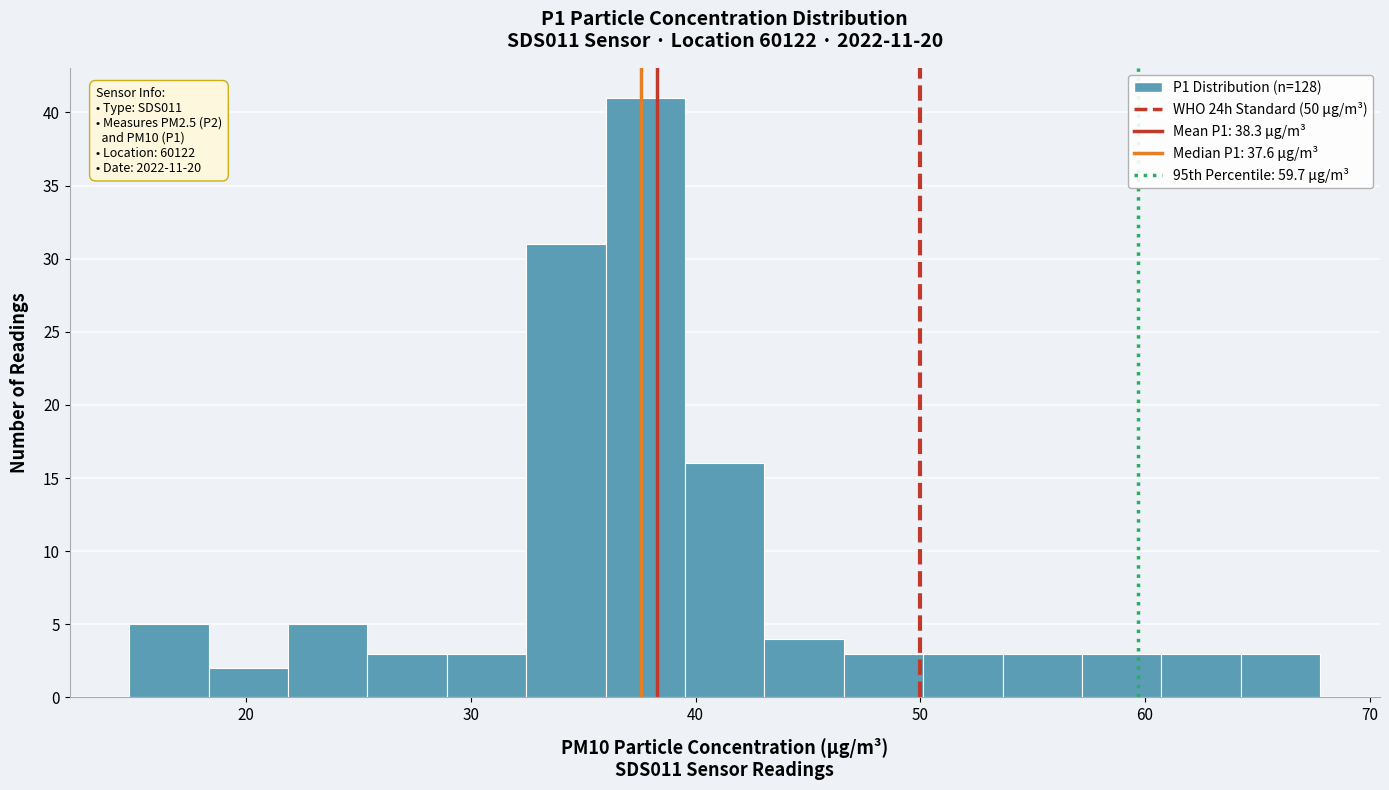

Read against the x-axis, roughly where is the centre of the tallest bar?

38